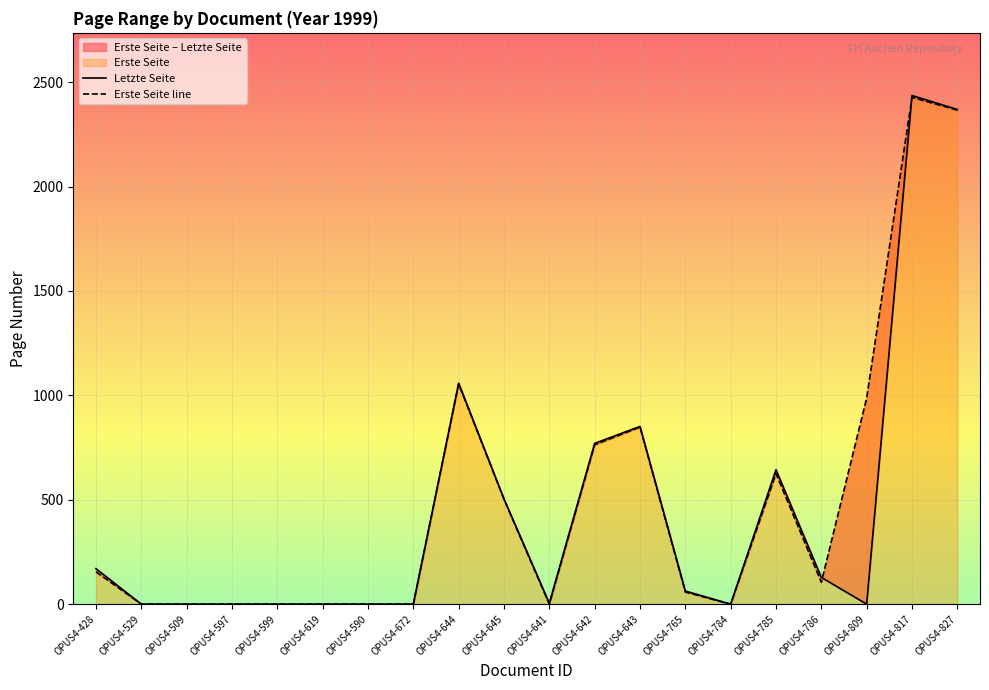

Reading left to right, extract all data points from this chart.

Letzte Seite: 170	0	0	0	0	0	0	0	1058	504	4	770	851	63	0	644	128	0	2436	2369
Erste Seite line: 155	0	0	0	0	0	0	0	1055	502	0	763	848	58	0	625	105	987	2427	2366